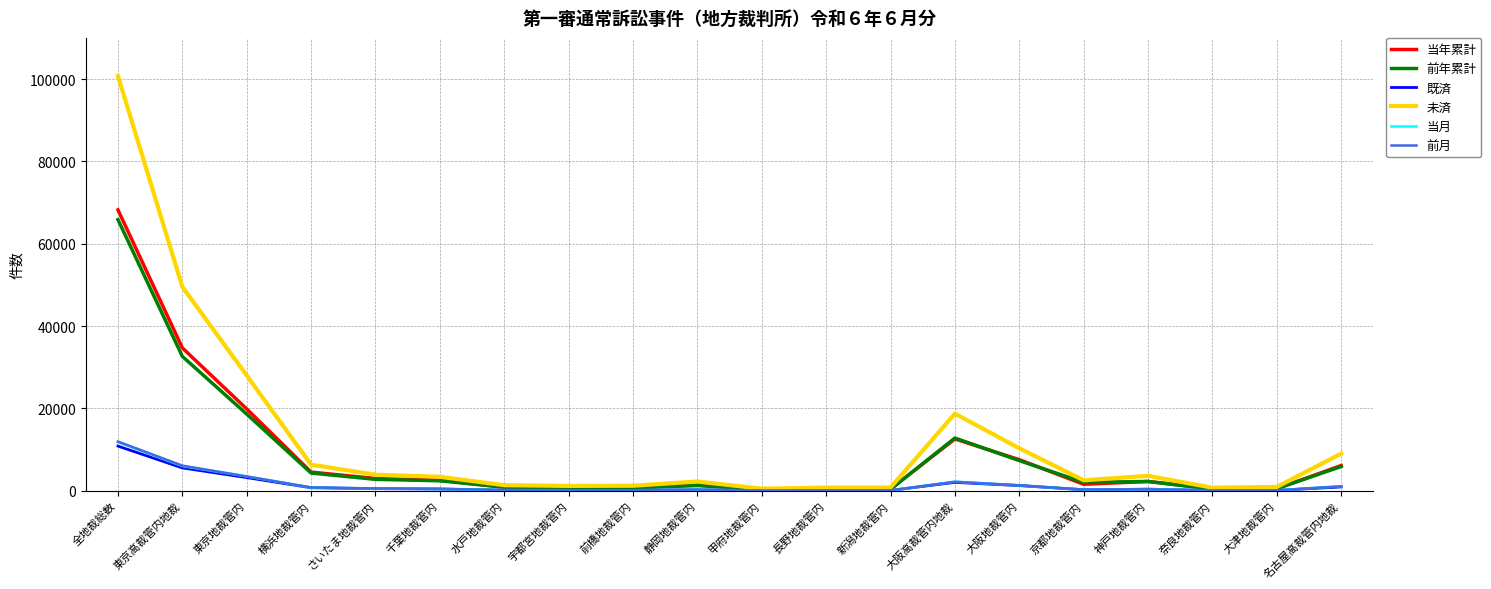

At which label is 当月 closest to 5934?

東京高裁管内地裁